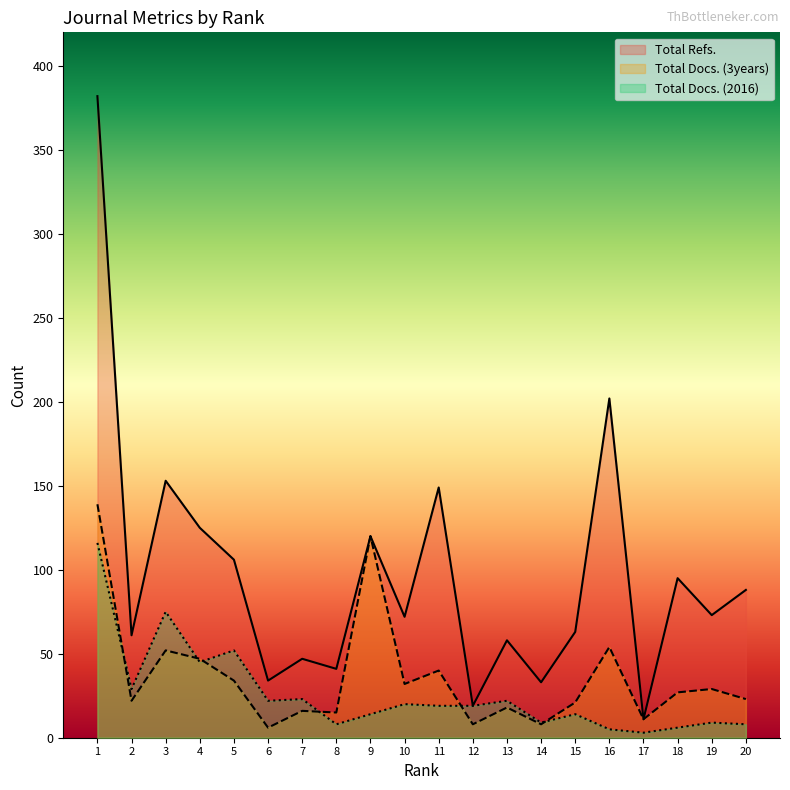

True or false: Total Refs. and Total Docs. (2016) cross at least once.

False